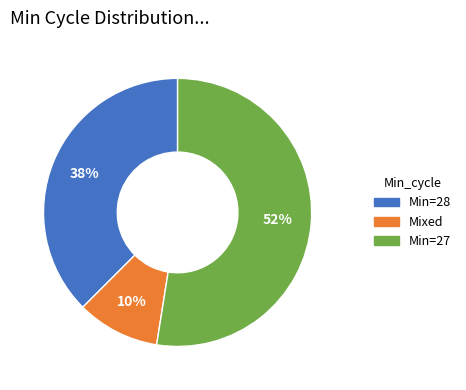

Is there any slice that represents more than half of the pie?

Yes